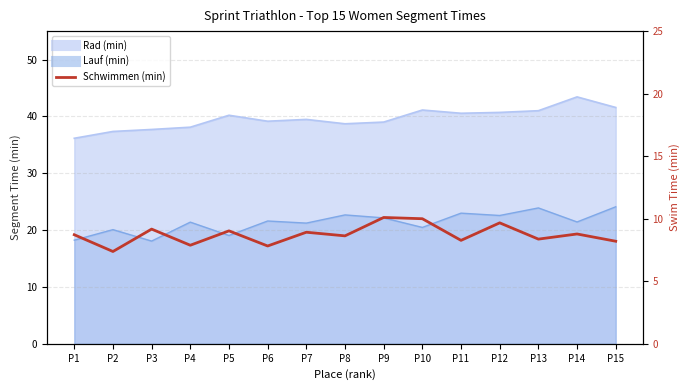

The chart shows a value of 2.9 at P4. True or false?

False